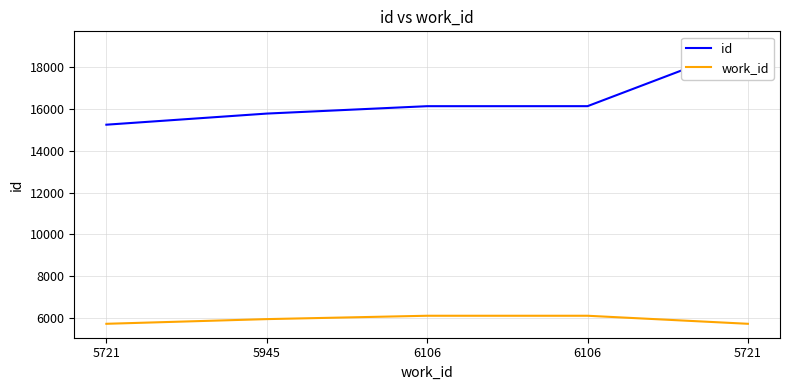

The value of id at 6106 is 16137. True or false?

True